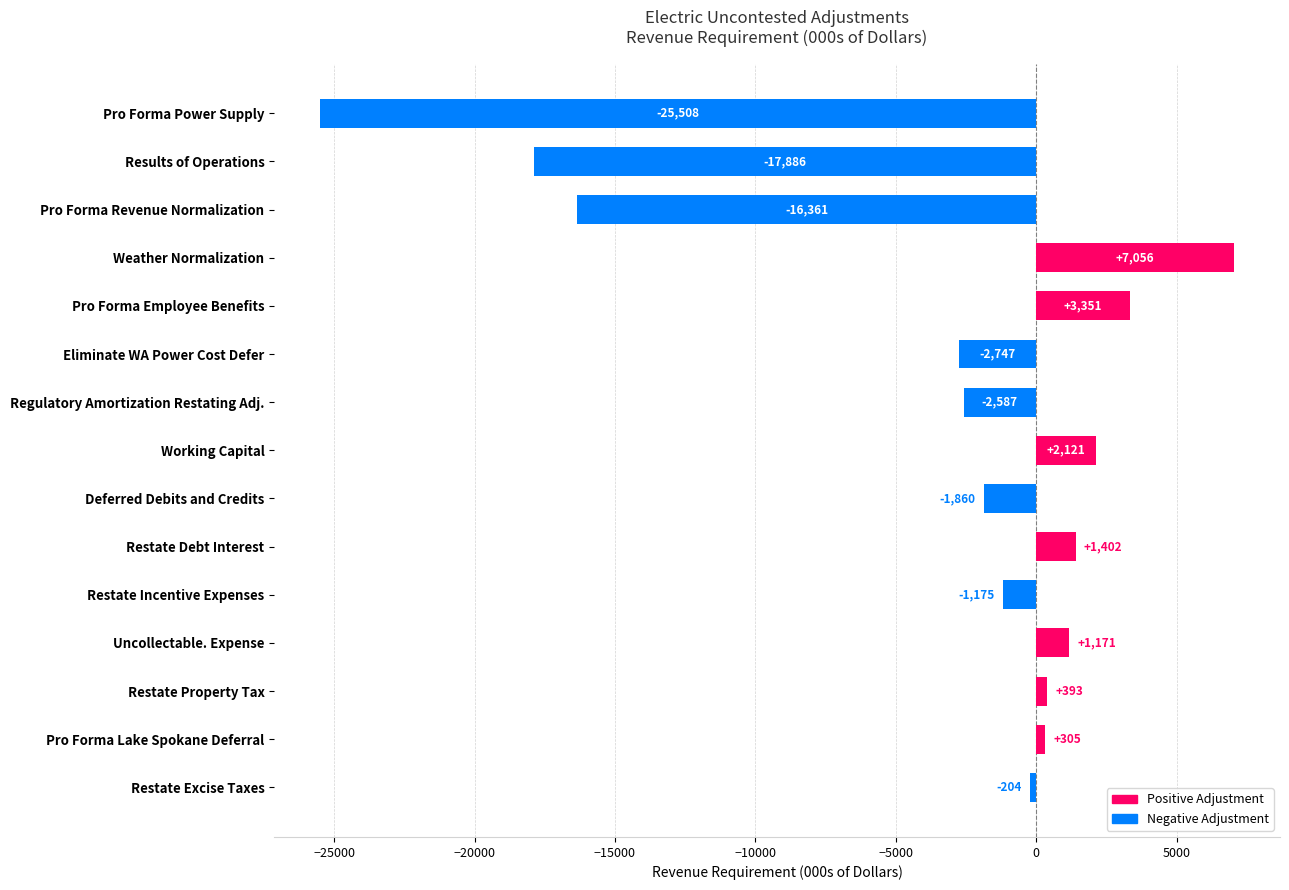

List the labels in order of value, smallest first.

Pro Forma Power Supply, Results of Operations, Pro Forma Revenue Normalization, Eliminate WA Power Cost Defer, Regulatory Amortization Restating Adj., Deferred Debits and Credits, Restate Incentive Expenses, Restate Excise Taxes, Pro Forma Lake Spokane Deferral, Restate Property Tax, Uncollectable. Expense, Restate Debt Interest, Working Capital, Pro Forma Employee Benefits, Weather Normalization